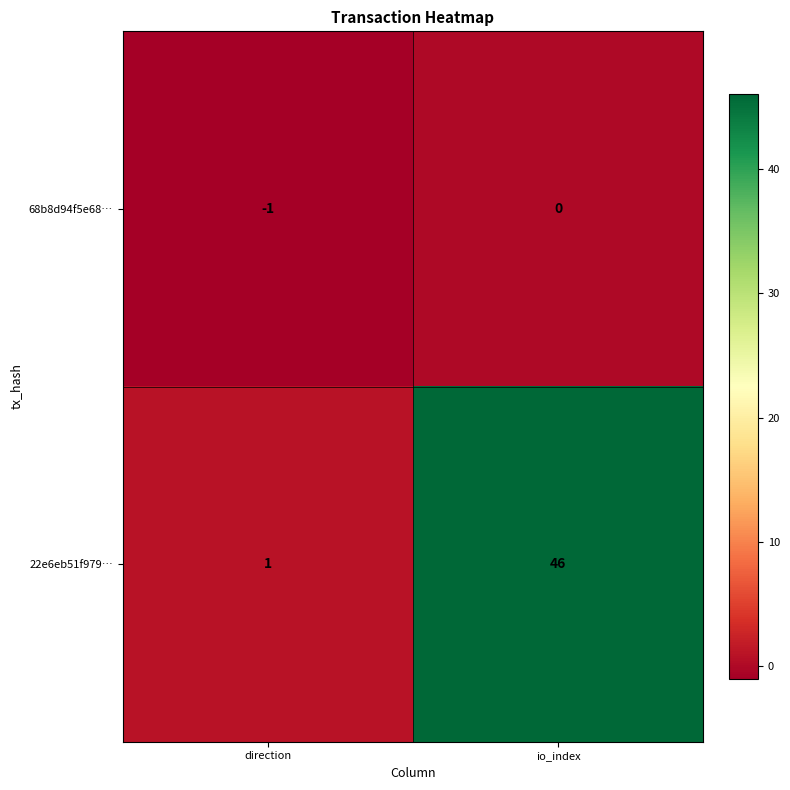

Is it true that 68b8d94f5e68… equals -1 at direction?

True